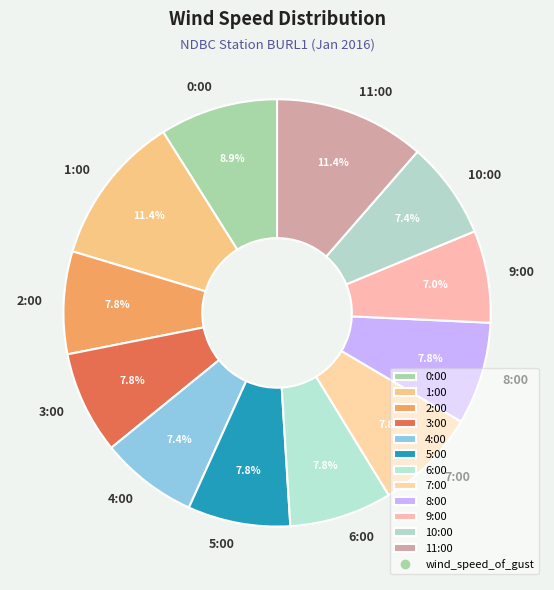

Approximately how many times larger is the value at 1:00 compared to 2:00?

1.5